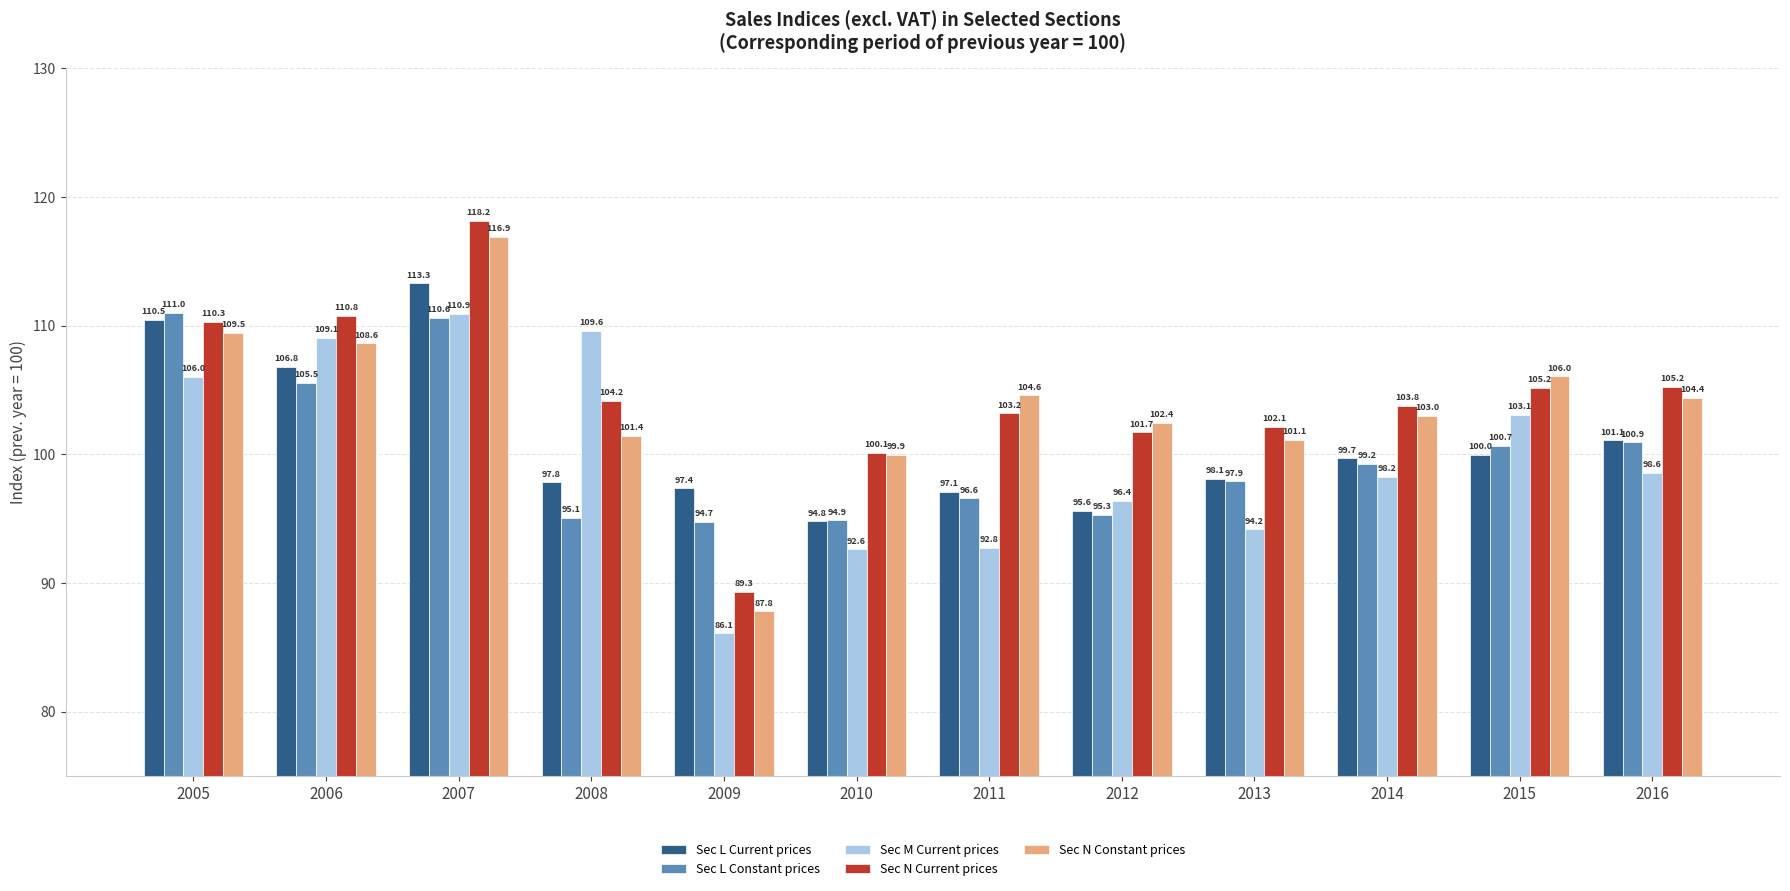

Which category has the highest value in the Sec N Constant prices series?

2007